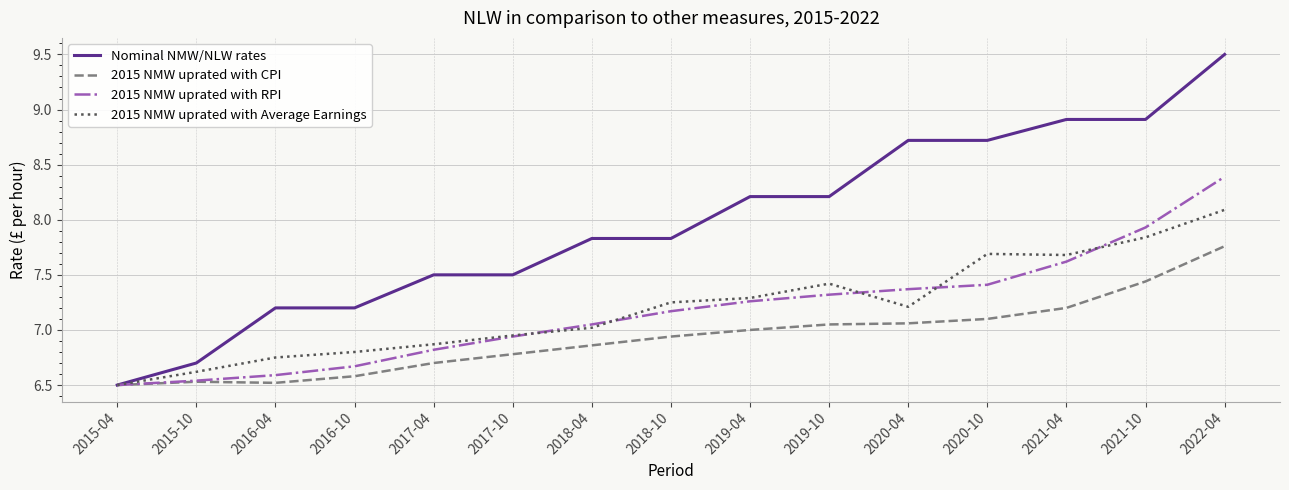

Which category has the highest value across all series?

2022-04